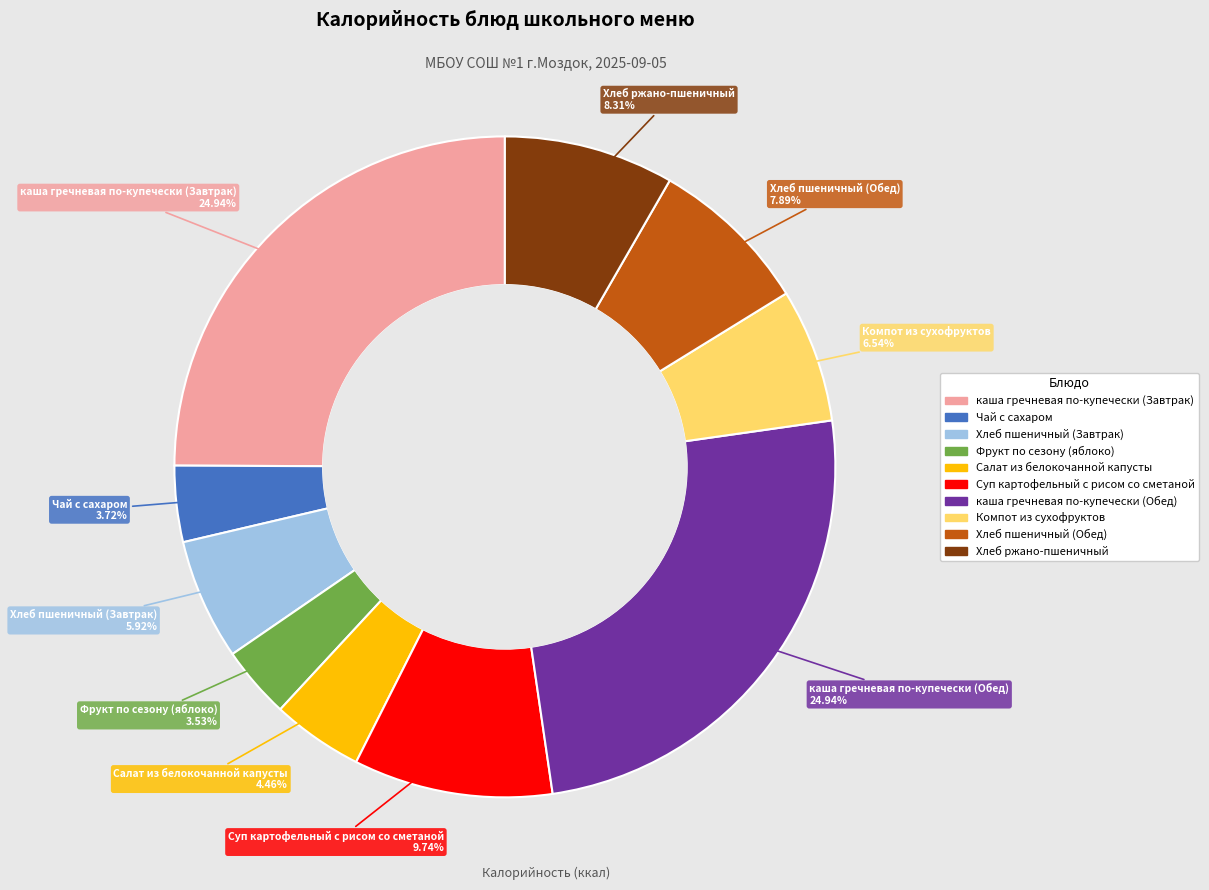

Combined, what portion of the pie is каша гречневая по-купечески (Завтрак) and Хлеб ржано-пшеничный?

33.3%